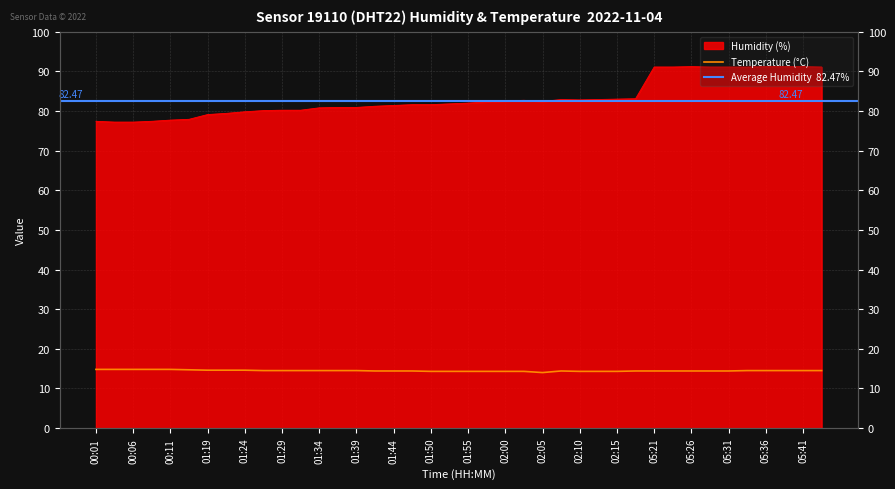

Where does the Humidity (%) series first go above 82?

01:57